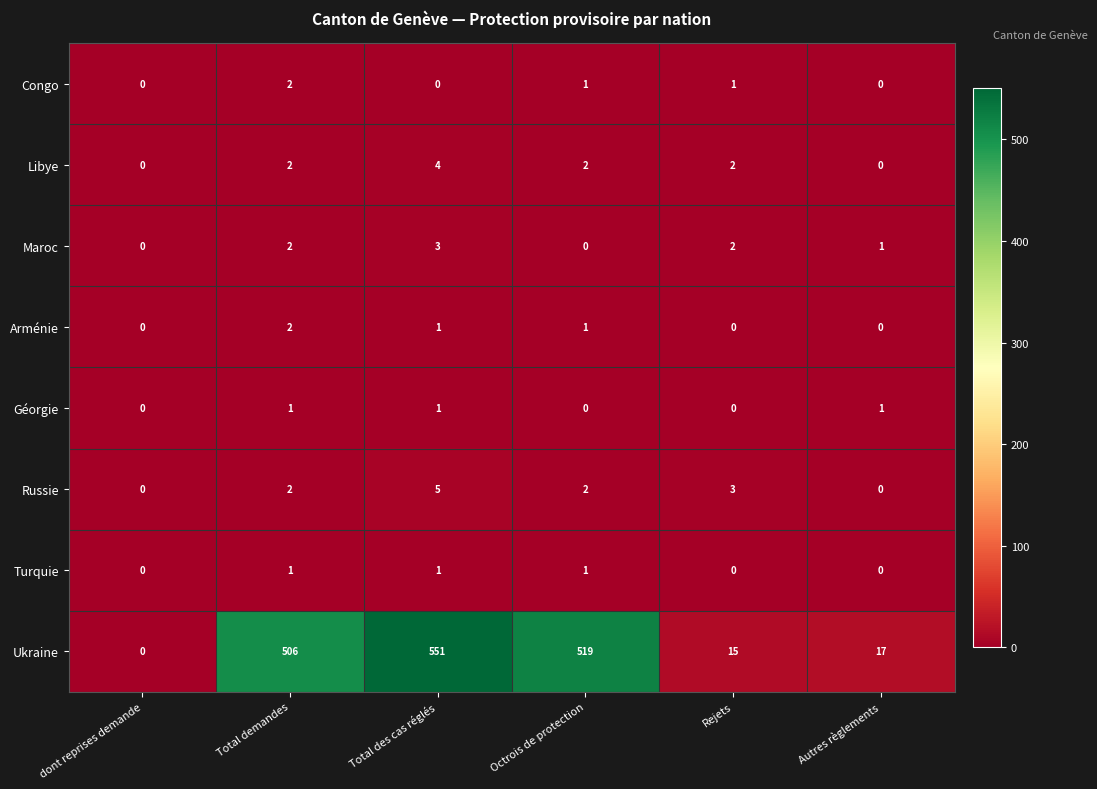

At which category is the sum across all series the highest?

Total des cas réglés